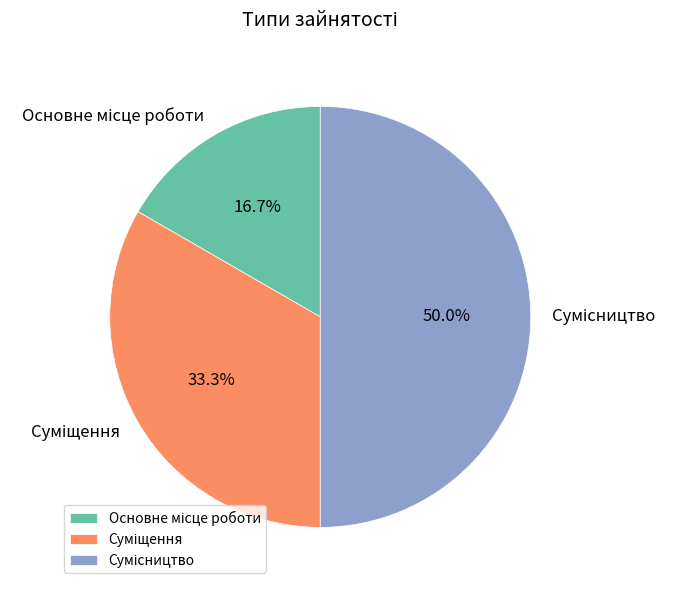

What percentage do Суміщення and Сумісництво together represent?

83.3%